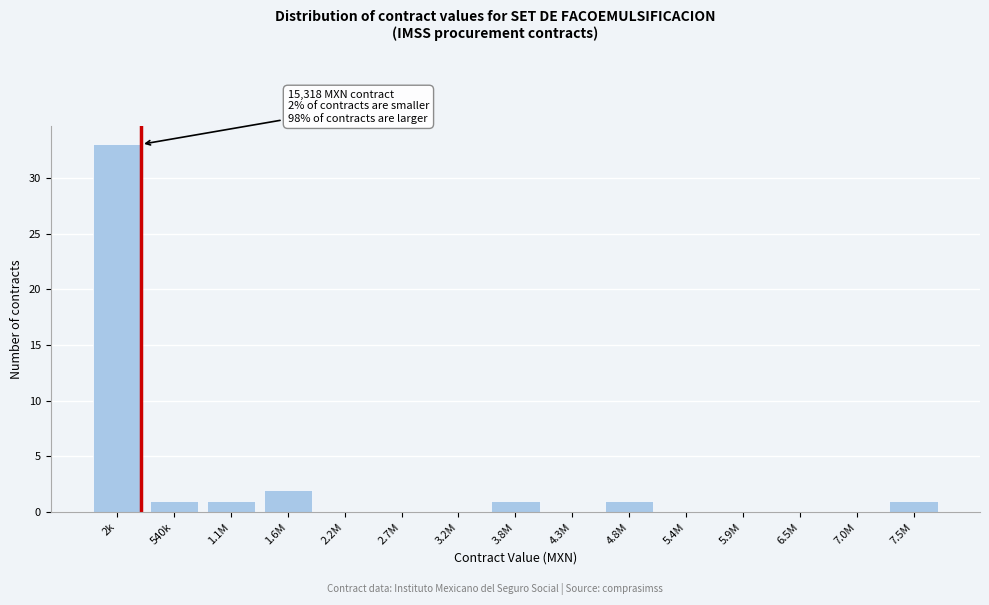

Reading left to right, what are all the values shown in this chart?

2k=33	540k=1	1.1M=1	1.6M=2	2.2M=0	2.7M=0	3.2M=0	3.8M=1	4.3M=0	4.8M=1	5.4M=0	5.9M=0	6.5M=0	7.0M=0	7.5M=1